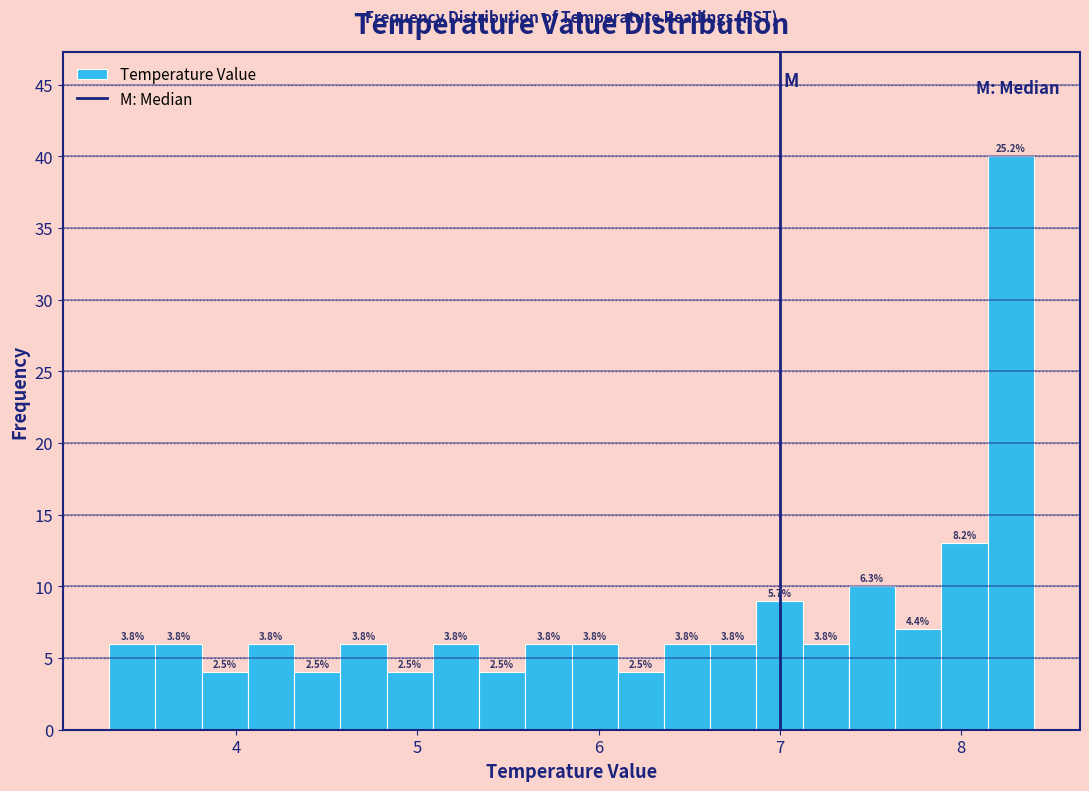

Read against the x-axis, roughly where is the centre of the tallest bar?

8.3